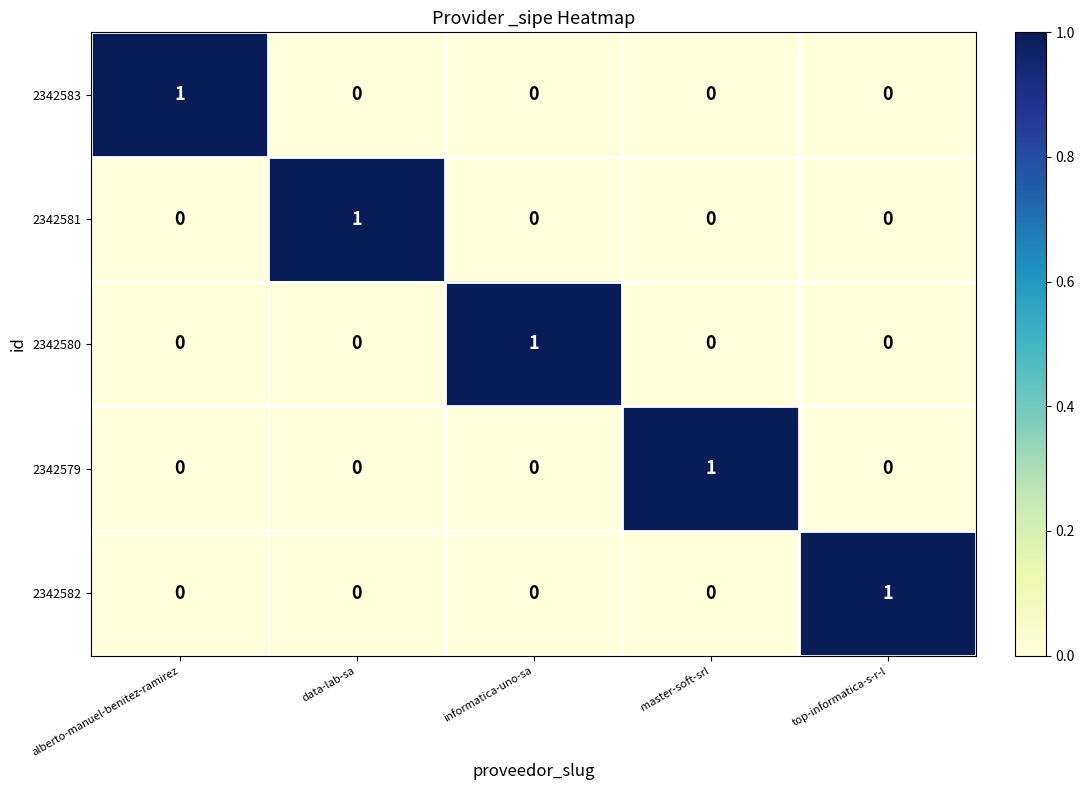

What is the greatest value displayed?

1